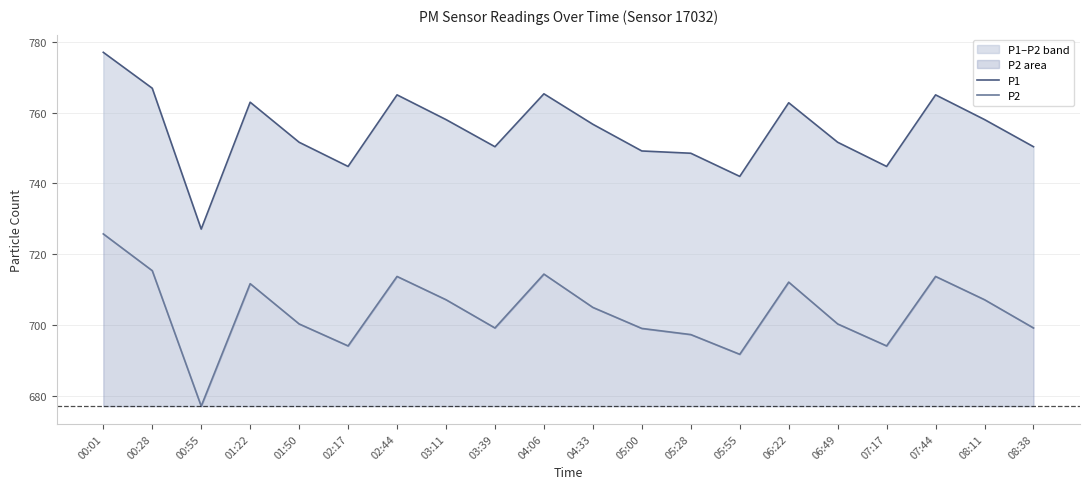

True or false: P2 has a value of 1162.1 at 01:22.

False